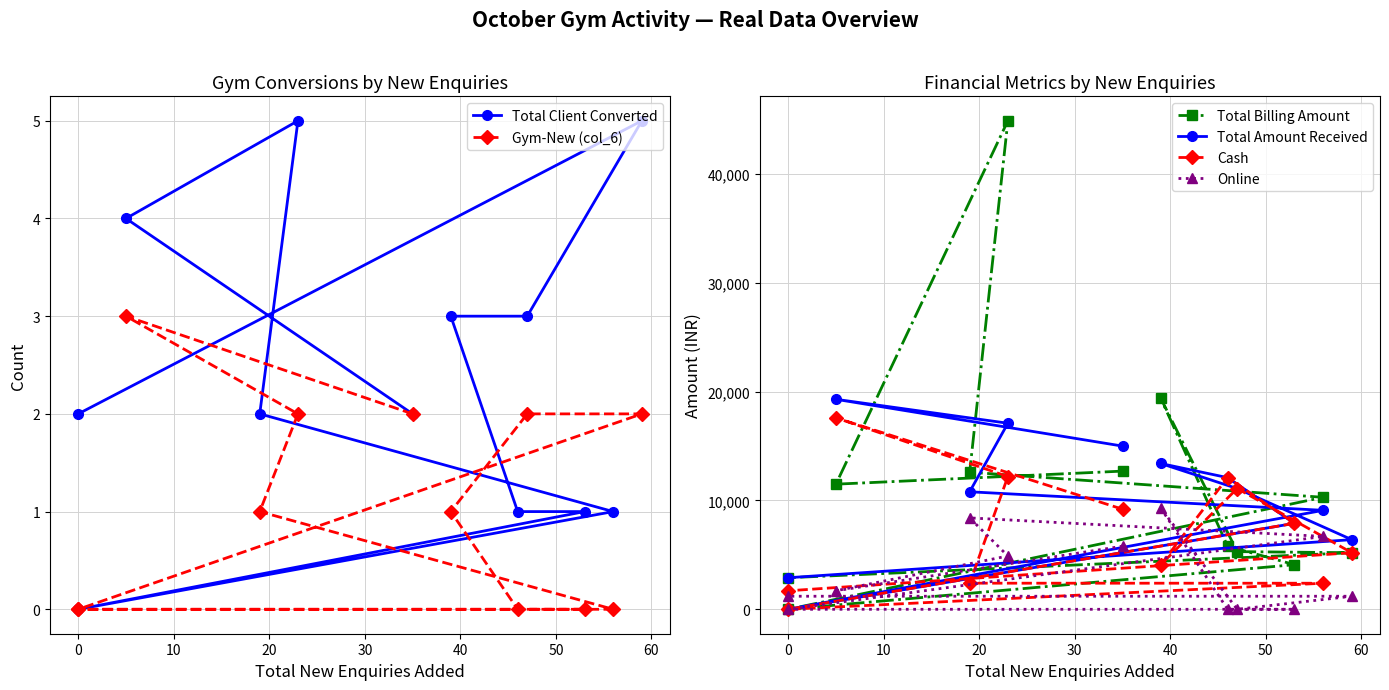

What are all the series names shown in the legend?

Total Client Converted, Gym-New (col_6), Total Billing Amount, Total Amount Received, Cash, Online